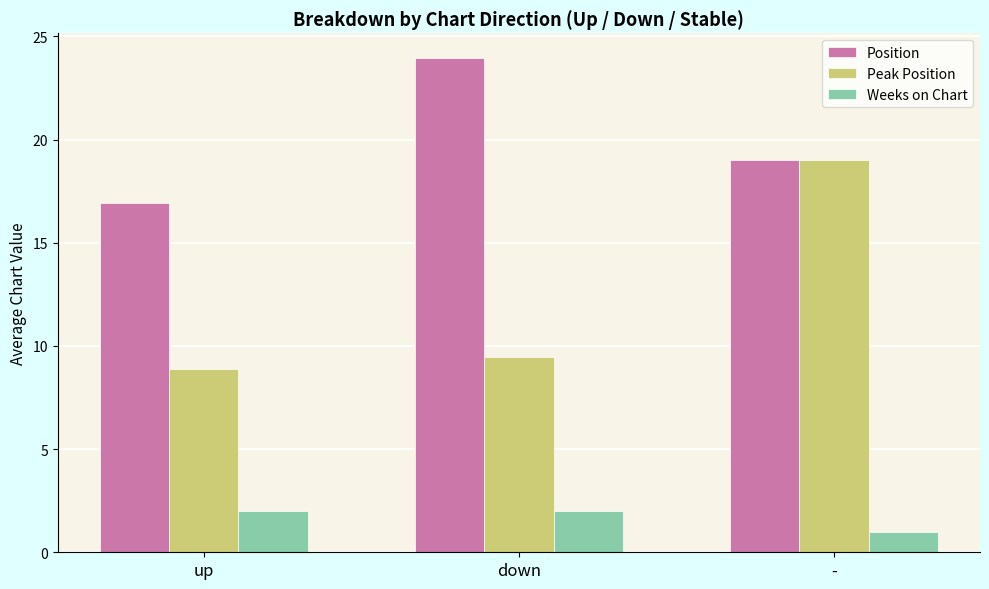

Is it true that Peak Position equals 5.8 at -?

False